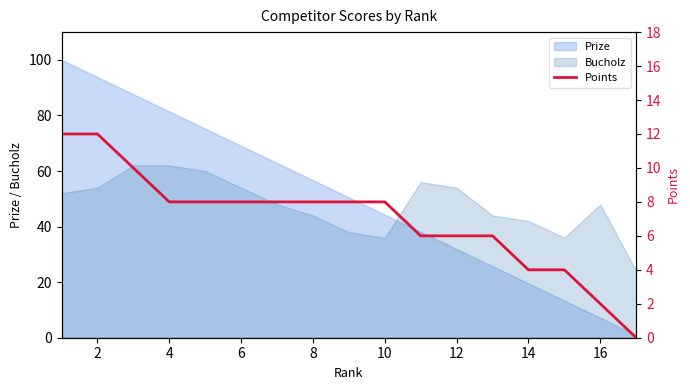

The value of Bucholz at 14 is 42.0. True or false?

True